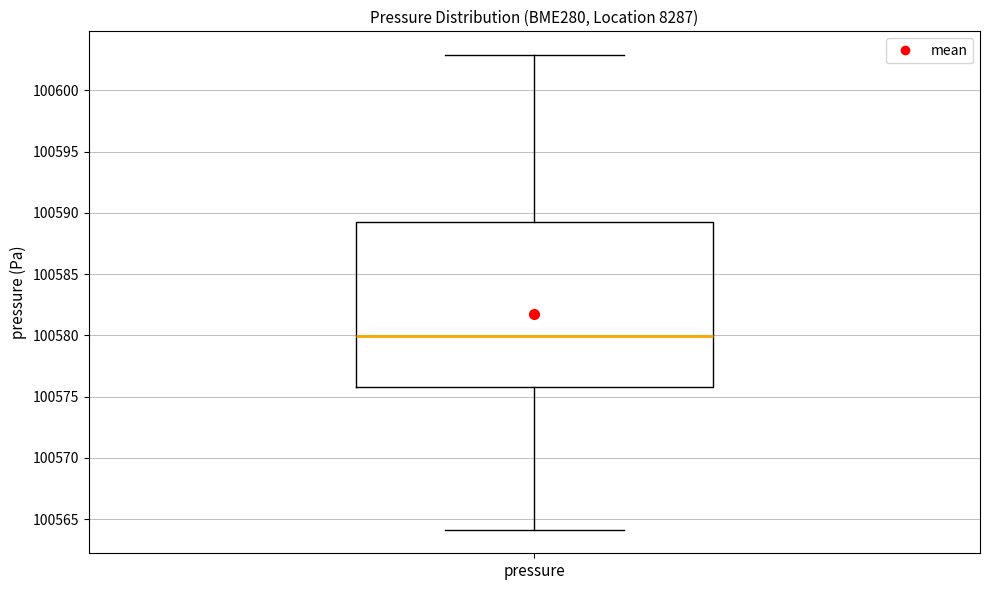

Transcribe this box plot: give where the median line is, the range the box spans, and where the two whiskers end, as read against the y-axis. The values are not printed on the chart, so give them approximately, as read against the axis.

median 100580, box 100576 to 100589, whiskers 100564 to 100603